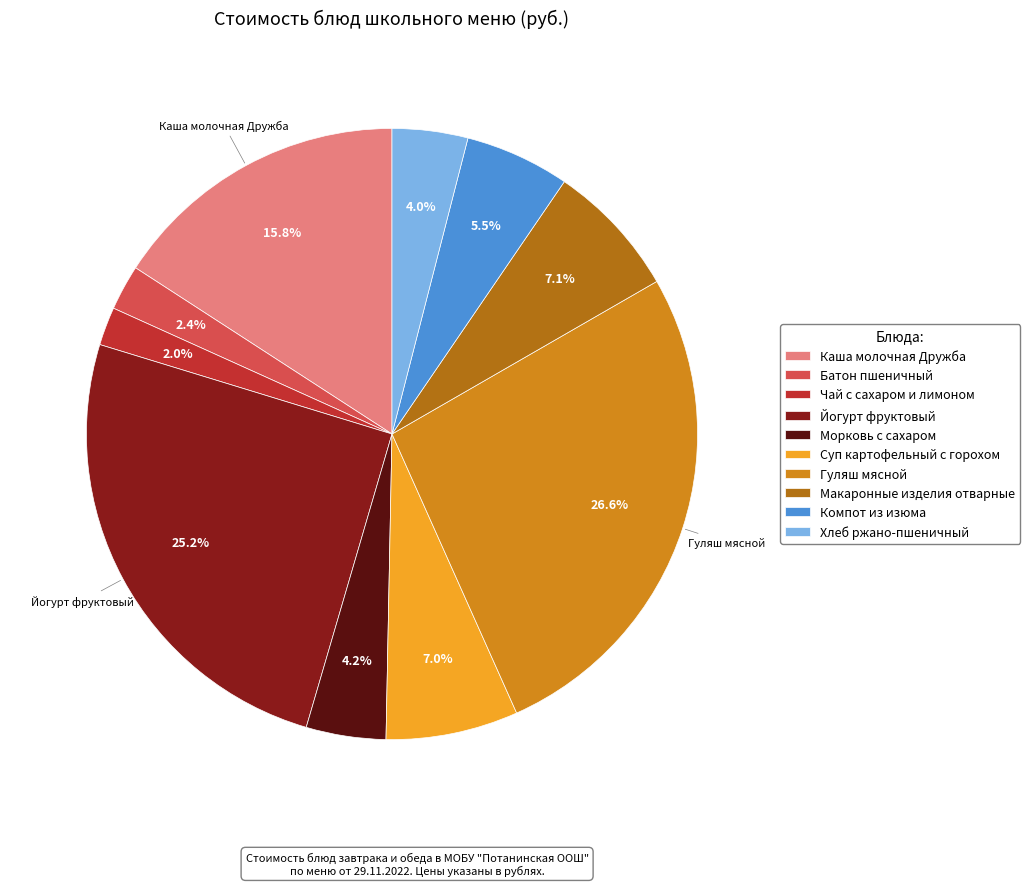

Between Компот из изюма and Батон пшеничный, which is larger?

Компот из изюма